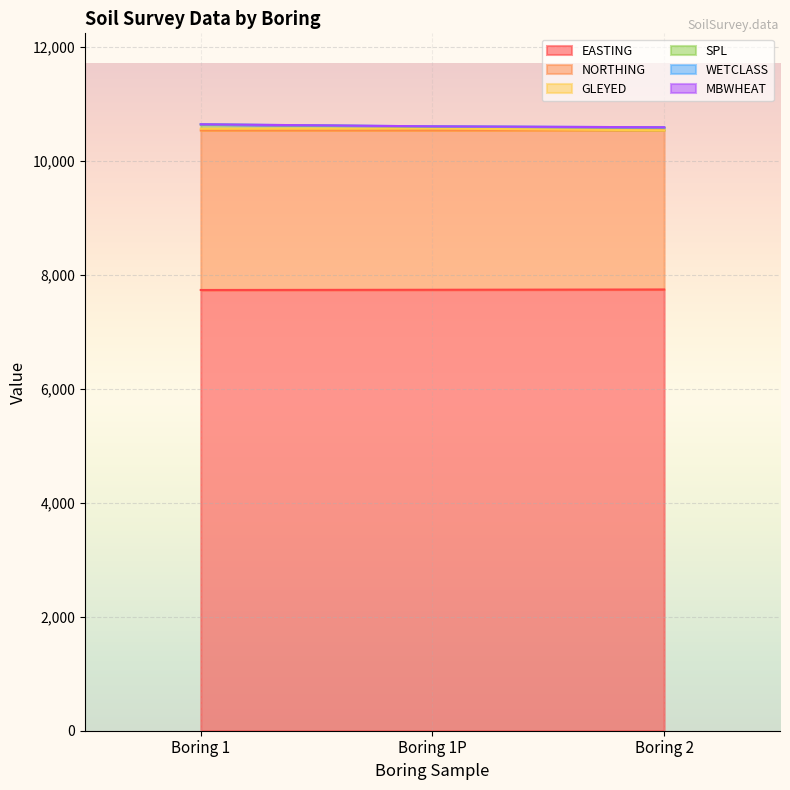

What is the approximate value of GLEYED at Boring 1, to the nearest 5?

10565